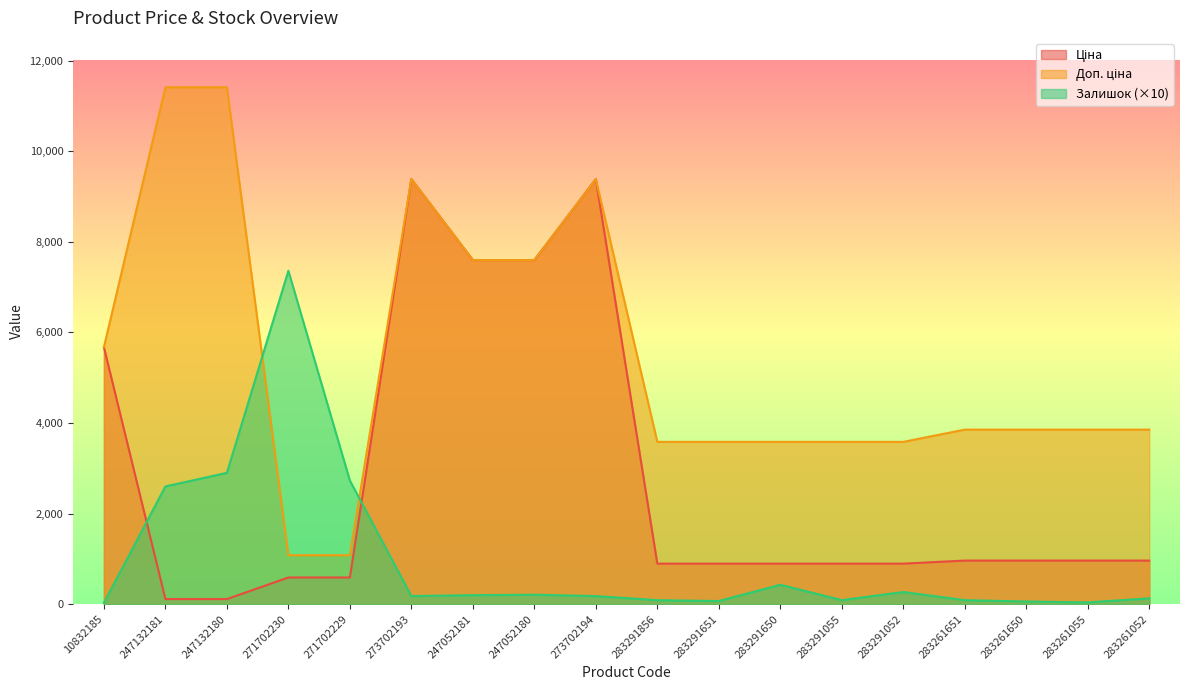

Reading left to right, transcribe all the data shown in this chart.

Ціна: 10832185=5673.8	247132181=114.1	247132180=114.1	271702230=589.9	271702229=589.9	273702193=9384.0	247052181=7596.5	247052180=7596.5	273702194=9384.0	283291856=895.9	283291651=895.9	283291650=895.9	283291055=895.9	283291052=895.9	283261651=963.5	283261650=963.5	283261055=963.5	283261052=963.5
Доп. ціна: 10832185=5673.8	247132181=11410.0	247132180=11410.0	271702230=1081.7	271702229=1081.7	273702193=9384.0	247052181=7596.5	247052180=7596.5	273702194=9384.0	283291856=3583.6	283291651=3583.6	283291650=3583.6	283291055=3583.6	283291052=3583.6	283261651=3854.0	283261650=3854.0	283261055=3854.0	283261052=3854.0
Залишок: 10832185=30.0	247132181=2600.0	247132180=2900.0	271702230=7360.0	271702229=2730.0	273702193=180.0	247052181=200.0	247052180=210.0	273702194=180.0	283291856=90.0	283291651=70.0	283291650=430.0	283291055=90.0	283291052=270.0	283261651=90.0	283261650=60.0	283261055=40.0	283261052=130.0